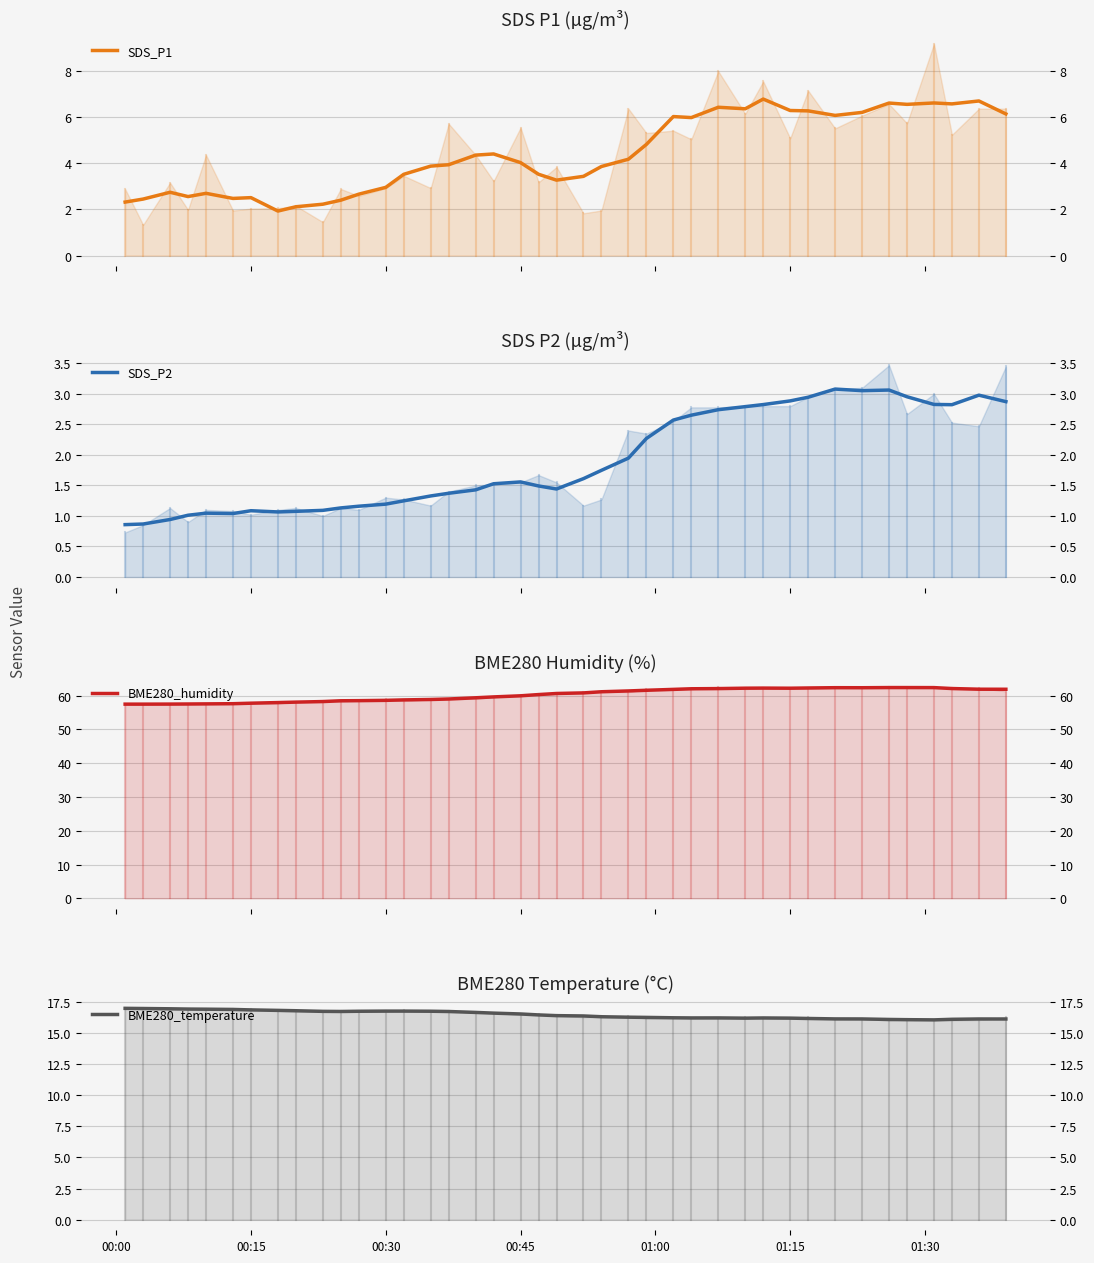

What is the label of the 5th point from the left?

01:00